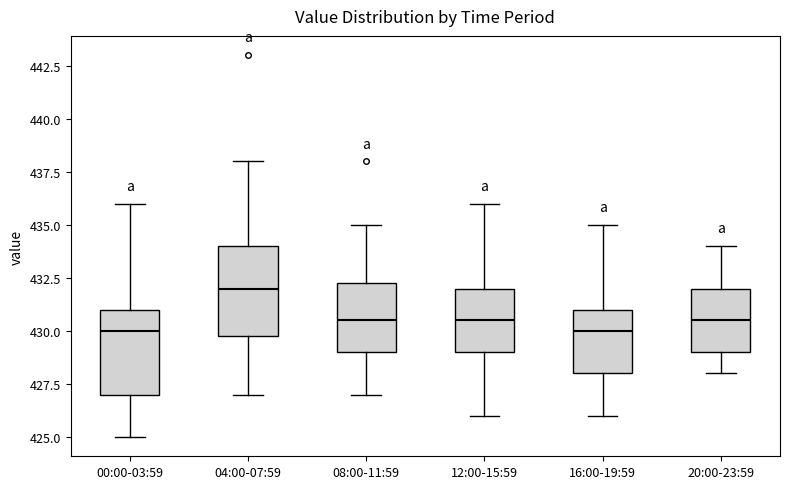

Reading left to right, read every box against the y-axis: the position of its median line, the range the box covers, and the ends of its whiskers. The values are not printed on the chart, so give them approximately, as read against the axis.

00:00-03:59: median 430.0, box 427.0 to 431.0, whiskers 425.0 to 436.0
04:00-07:59: median 432.0, box 430.0 to 434.0, whiskers 427.0 to 438.0
08:00-11:59: median 430.5, box 429.0 to 432.5, whiskers 427.0 to 435.0
12:00-15:59: median 430.5, box 429.0 to 432.0, whiskers 426.0 to 436.0
16:00-19:59: median 430.0, box 428.0 to 431.0, whiskers 426.0 to 435.0
20:00-23:59: median 430.5, box 429.0 to 432.0, whiskers 428.0 to 434.0